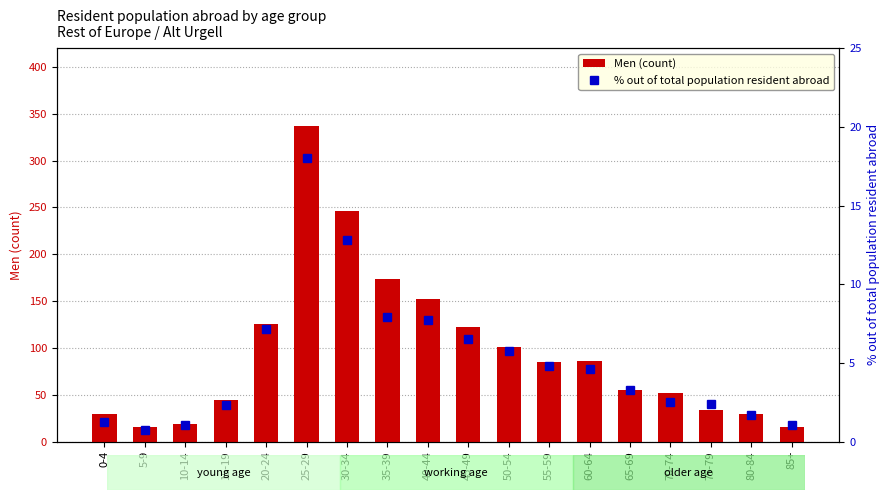

Reading left to right, extract all data points from this chart.

Men (count): 0-4=29.0	5-9=16.0	10-14=19.0	15-19=44.0	20-24=125.0	25-29=337.0	30-34=246.0	35-39=174.0	40-44=152.0	45-49=122.0	50-54=101.0	55-59=85.0	60-64=86.0	65-69=55.0	70-74=52.0	75-79=34.0	80-84=29.0	85+=15.0
% out of total population resident abroad: 0-4=1.2	5-9=0.8	10-14=1.0	15-19=2.4	20-24=7.2	25-29=18.0	30-34=12.8	35-39=7.9	40-44=7.7	45-49=6.5	50-54=5.8	55-59=4.8	60-64=4.6	65-69=3.3	70-74=2.5	75-79=2.4	80-84=1.7	85+=1.1